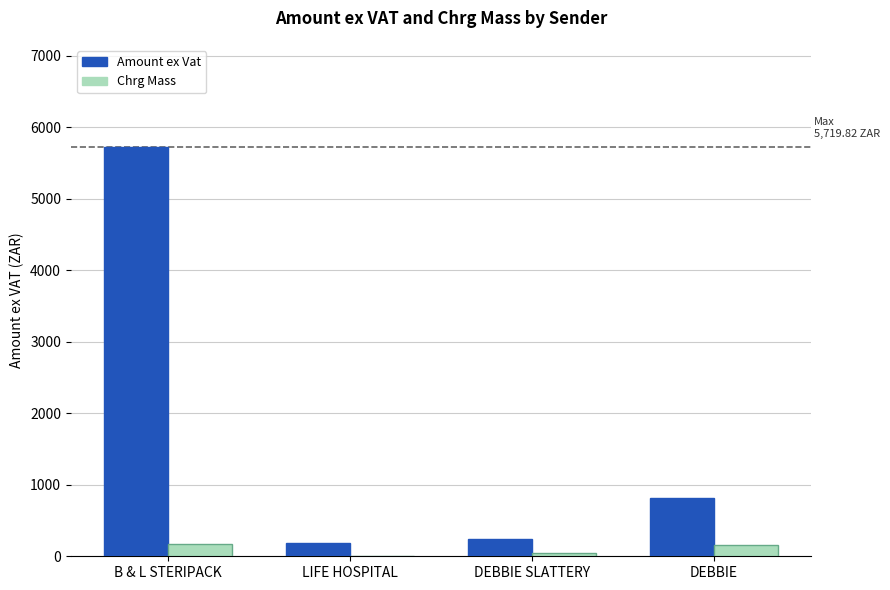

What is the highest value of the Amount ex Vat series?

5719.8